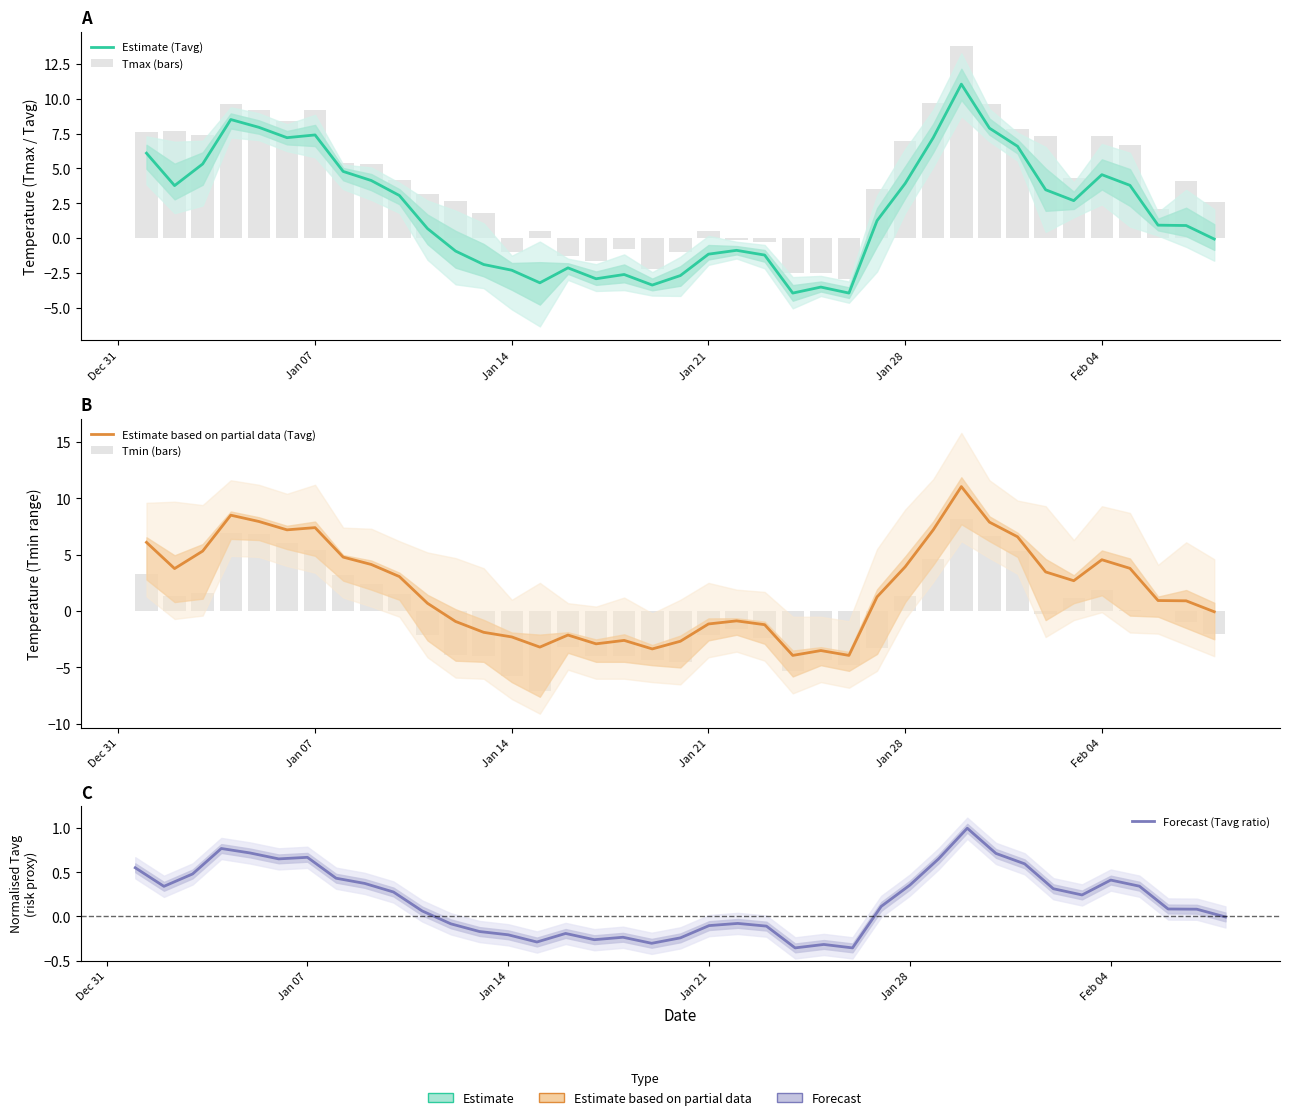

What is the average value of the Estimate (Tavg) series?

2.0